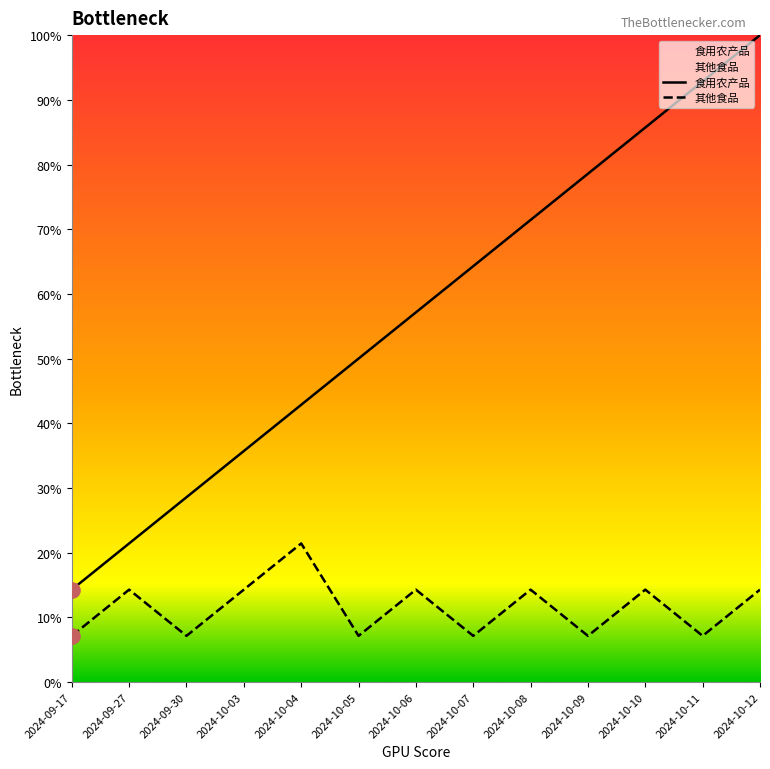

At which category is the sum across all series the highest?

2024-10-12